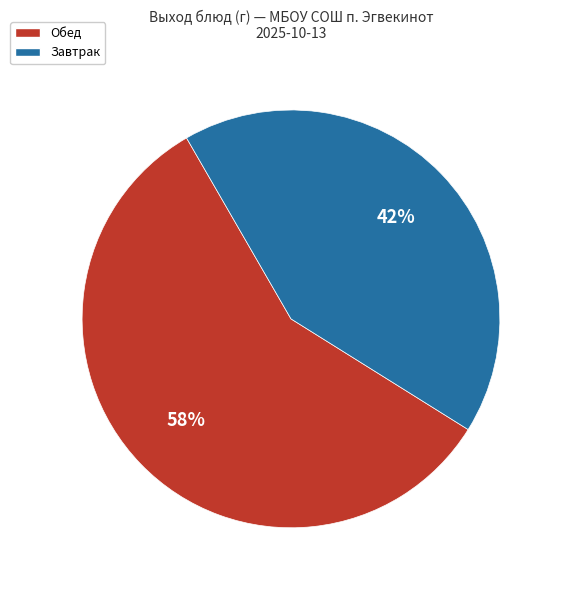

Is the sum of Завтрак and Обед greater than half?

Yes